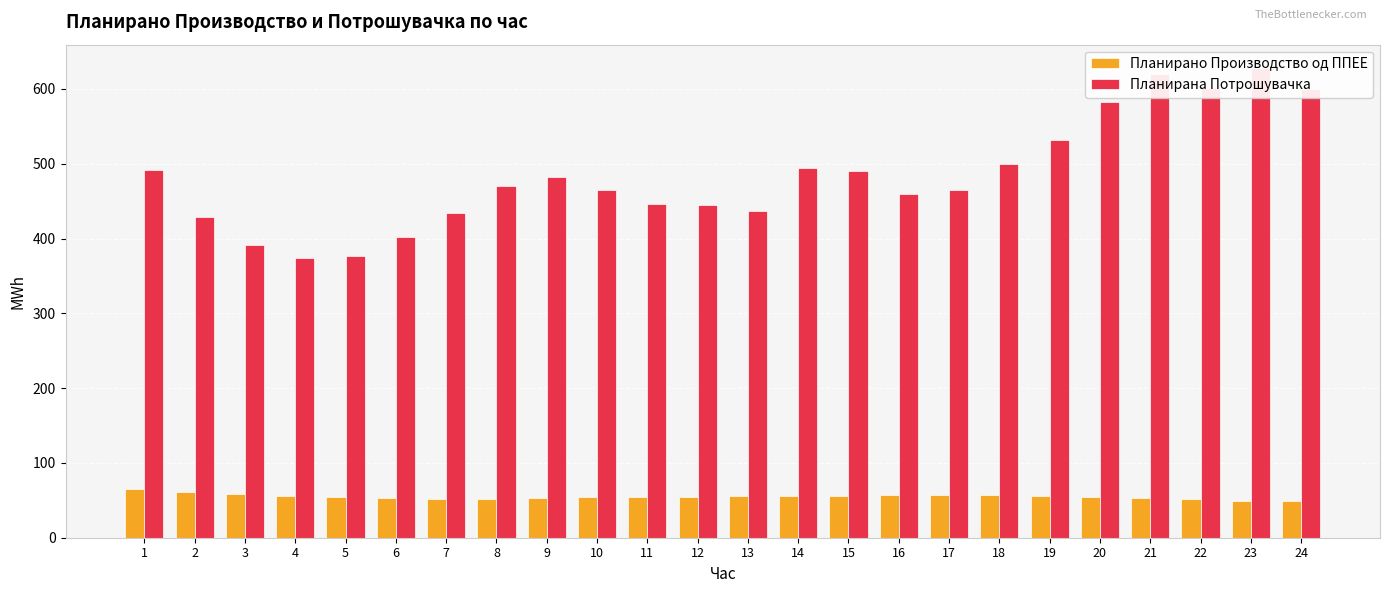

Rank the series at 8 from highest to lowest value.

Планирана Потрошувачка, Планирано Производство од ППЕЕ